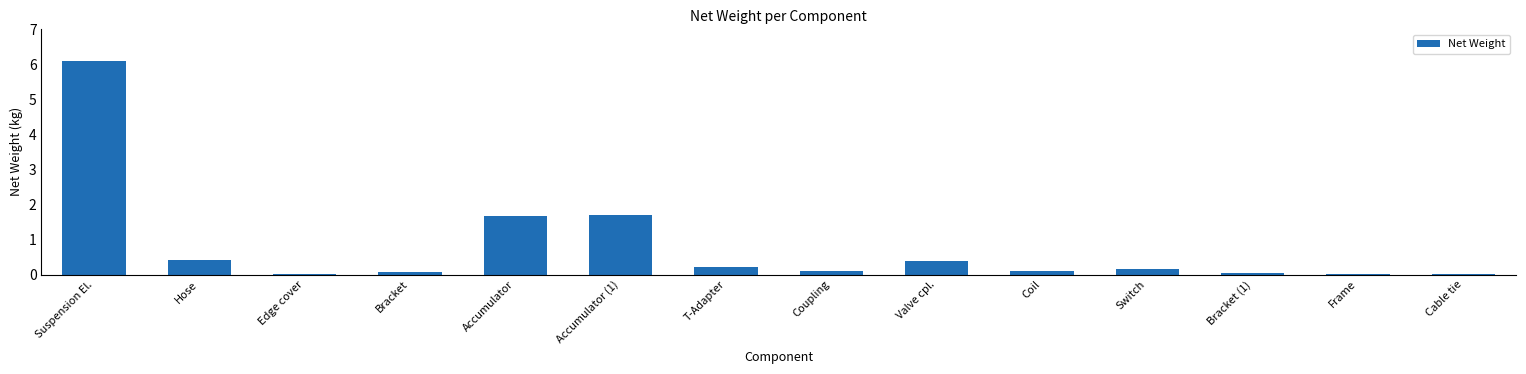

The value at Accumulator is 1.7. True or false?

True